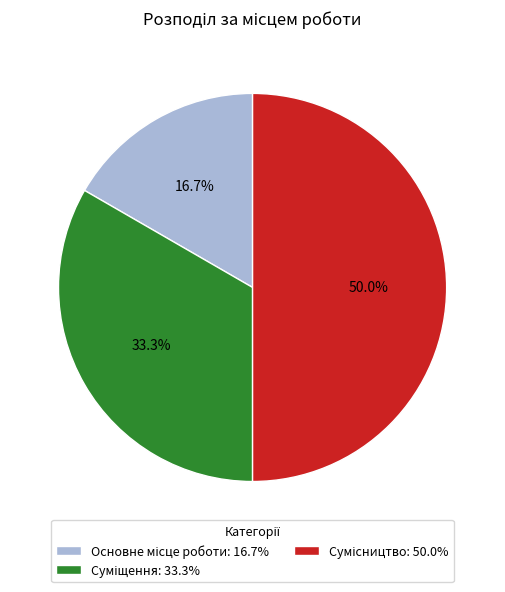

How many slices are in this pie chart?

3